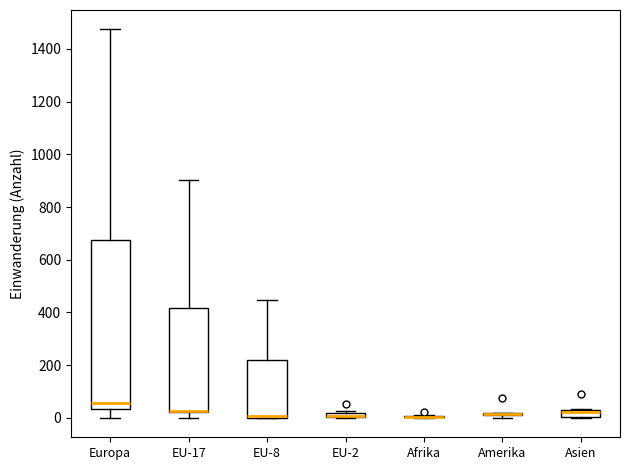

Where does the median line of the box for Asien sit on the y-axis? The values are not printed on the chart, so give them approximately, as read against the axis.

20